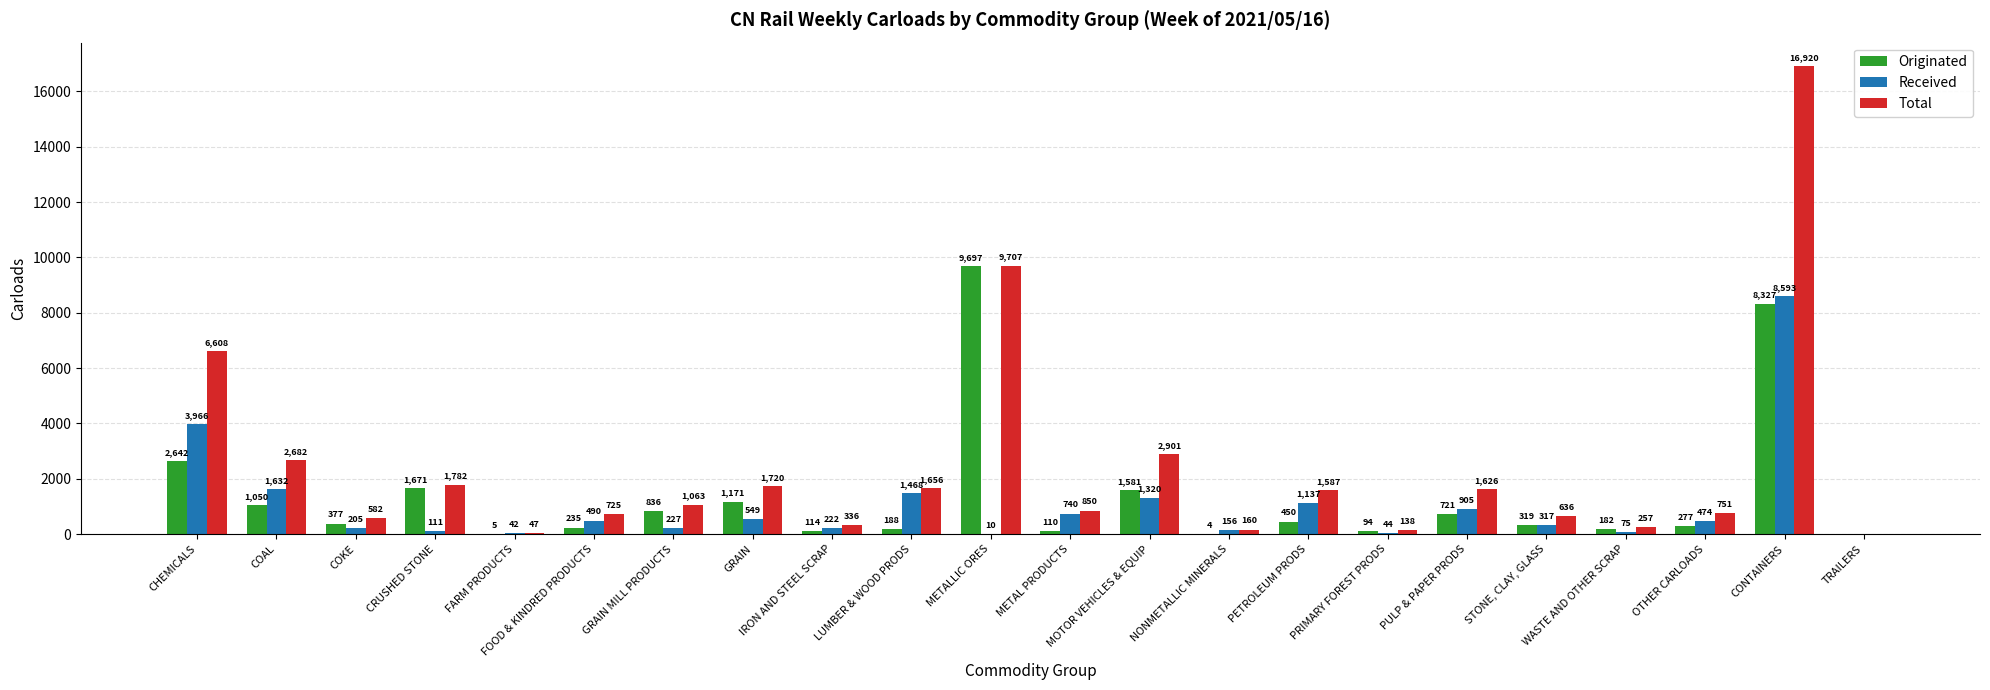

True or false: Originated has a value of 114 at IRON AND STEEL SCRAP.

True